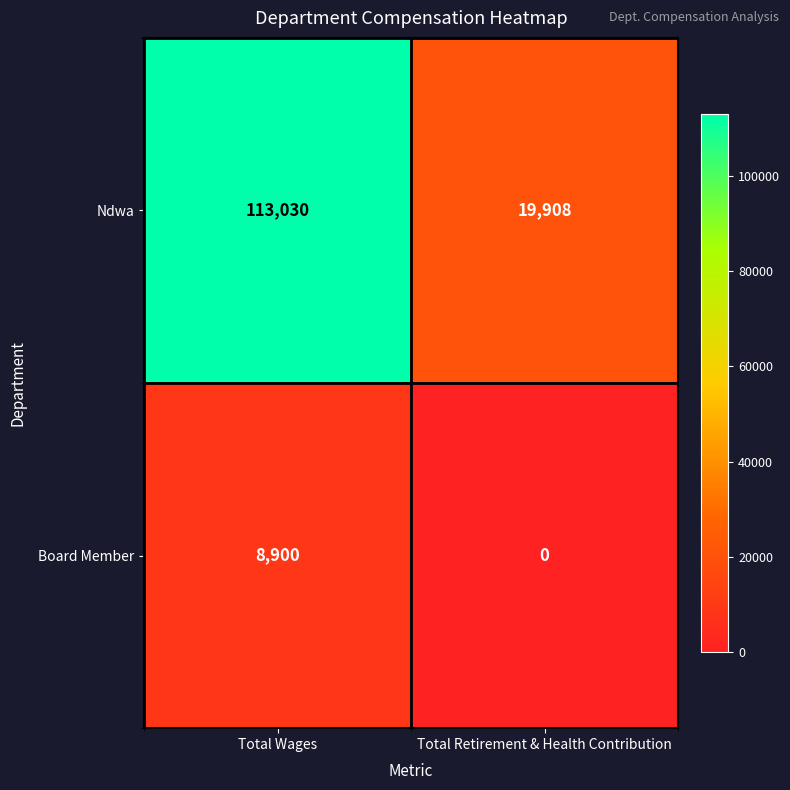

Reading right to left, list all the values displayed in this chart.

Ndwa: Total Retirement & Health Contribution=19908	Total Wages=113030
Board Member: Total Retirement & Health Contribution=0	Total Wages=8900